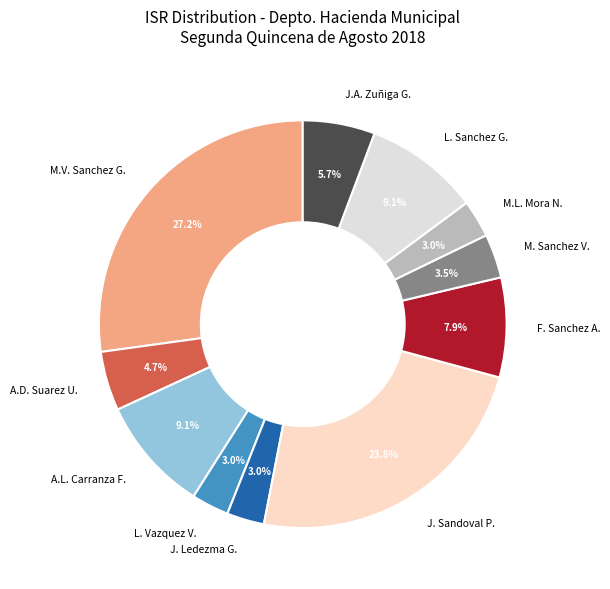

Approximately how many times larger is the value at A.D. Suarez U. compared to M.L. Mora N.?

1.6